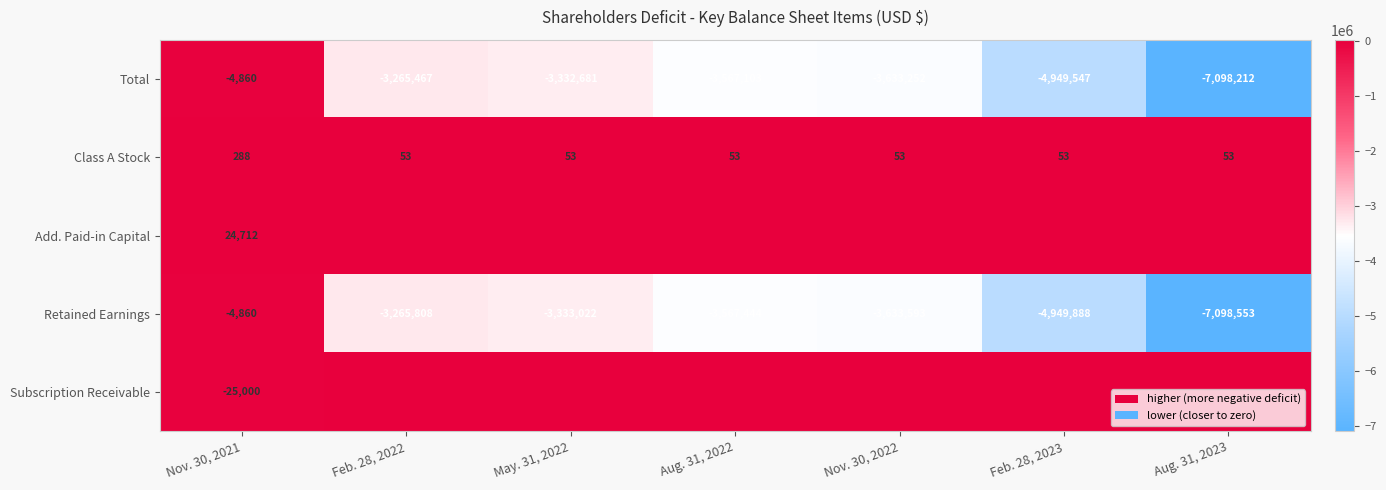

The Total series shows -6194322 at Nov. 30, 2022. True or false?

False